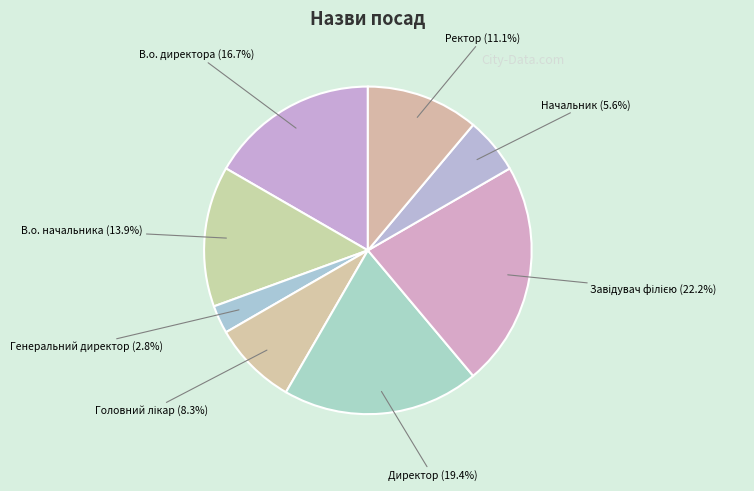

Do В.о. начальника (13.9%) and Директор (19.4%) together represent more than half of the pie?

No